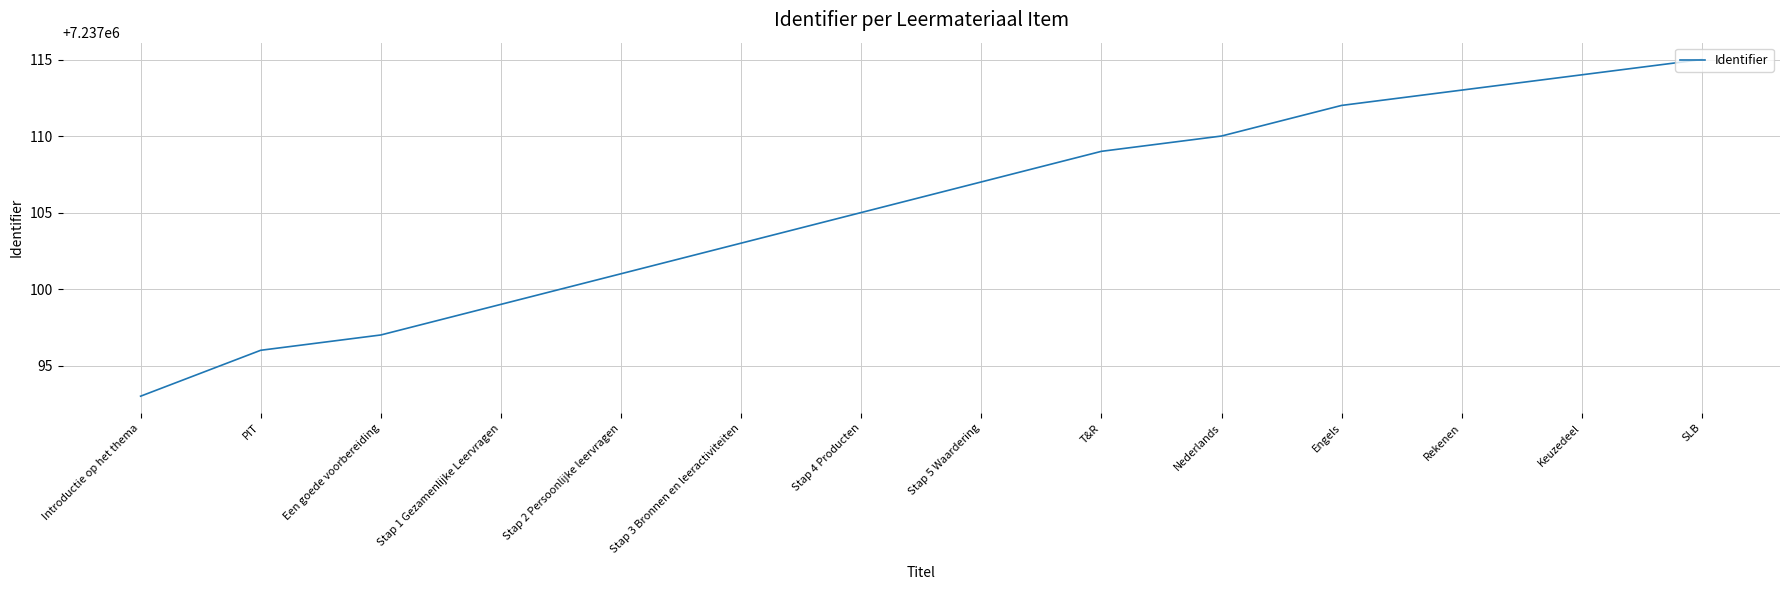

What is the maximum value shown in the chart?

7237115